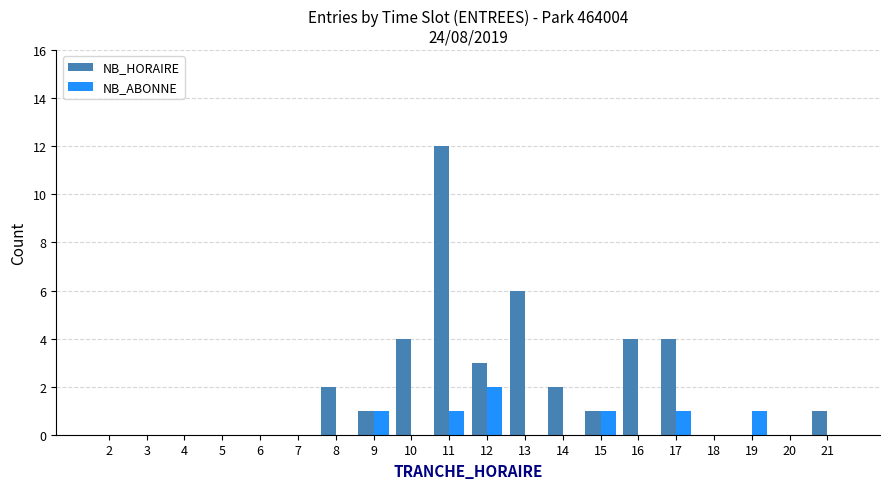

Reading right to left, list all the values displayed in this chart.

NB_HORAIRE: 21=1	20=0	19=0	18=0	17=4	16=4	15=1	14=2	13=6	12=3	11=12	10=4	9=1	8=2	7=0	6=0	5=0	4=0	3=0	2=0
NB_ABONNE: 21=0	20=0	19=1	18=0	17=1	16=0	15=1	14=0	13=0	12=2	11=1	10=0	9=1	8=0	7=0	6=0	5=0	4=0	3=0	2=0